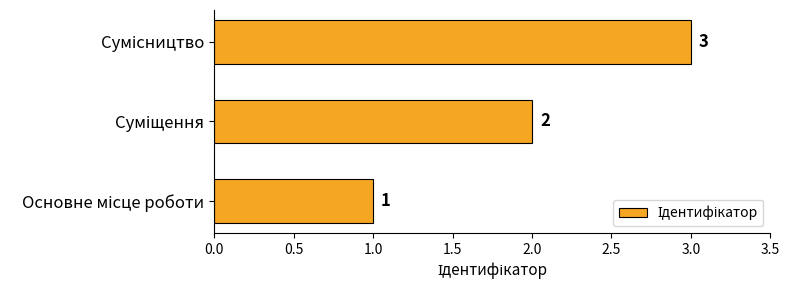

What is the greatest value displayed?

3